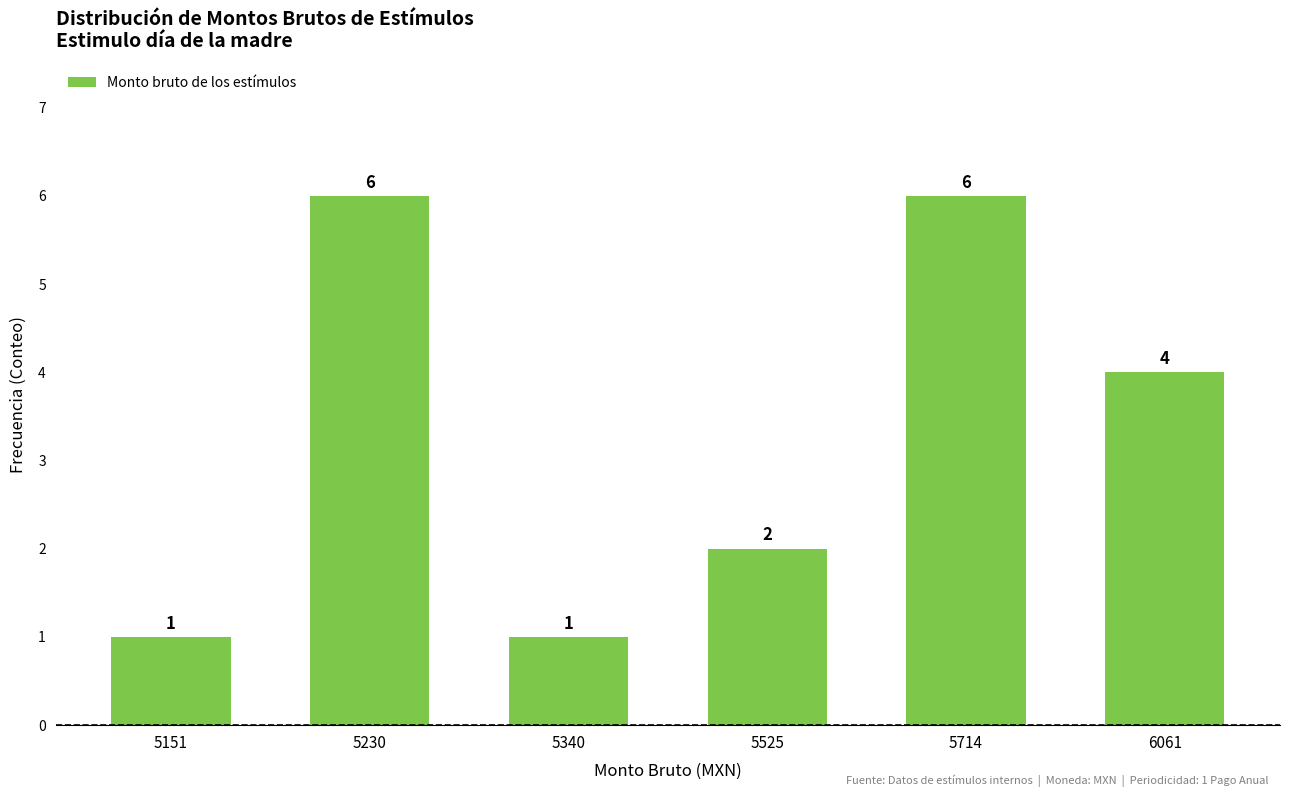

How many bars are there in total?

6